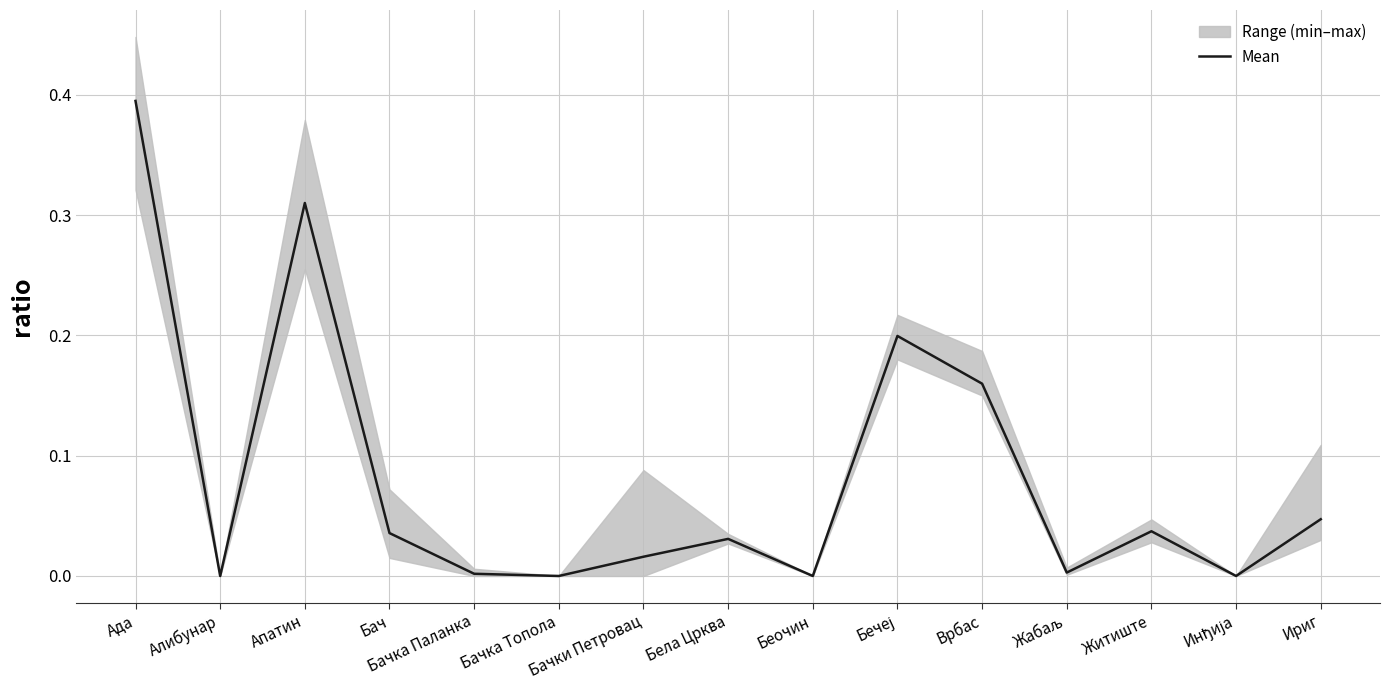

True or false: the data has more than 2 interior local peaks.

True